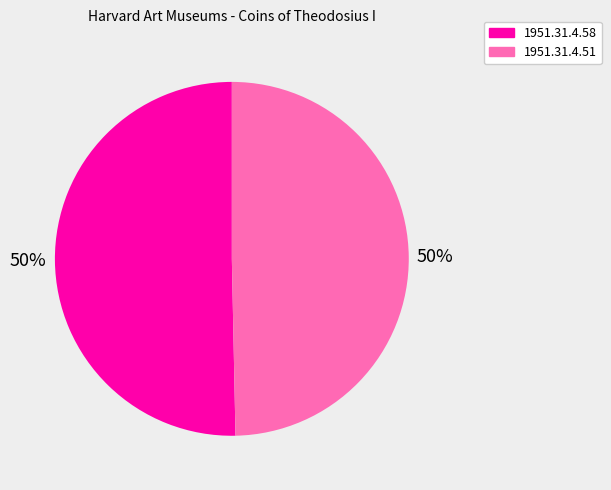

The 1951.31.4.58 slice represents 50% of the pie. True or false?

True